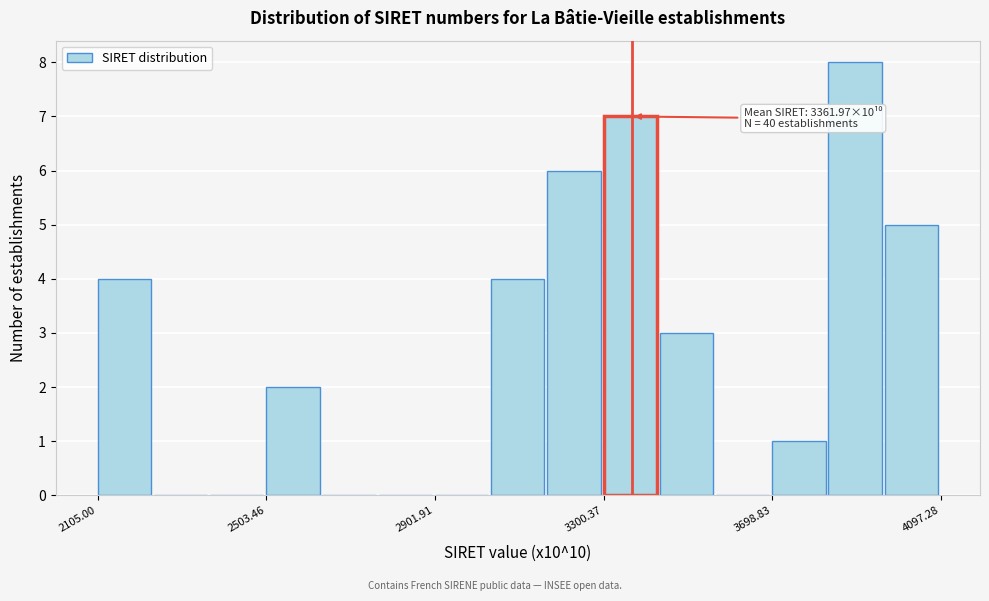

Around what value on the x-axis is the tallest bar? Give the approximate position of its centre, as read against the axis.

3900